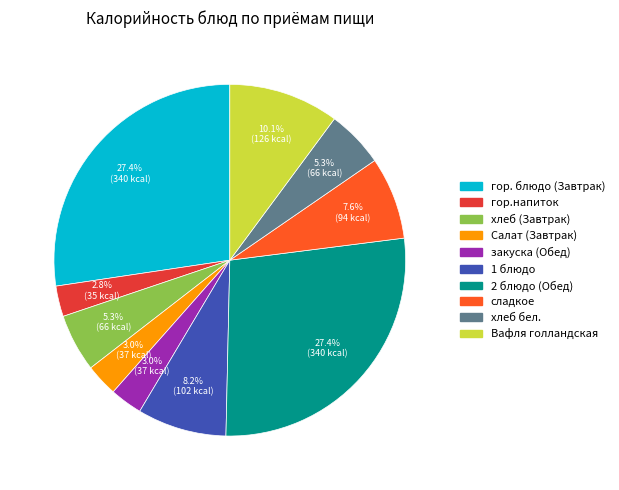

What percentage is the хлеб бел. slice, to the nearest percent?

5%